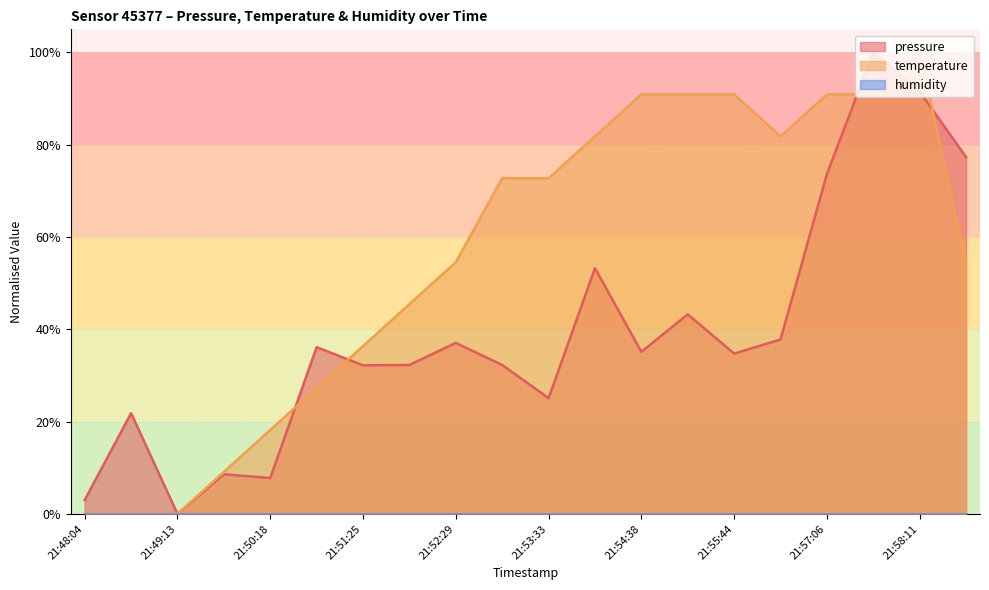

Between 21:50:18 and 21:53:33, which series saw the biggest shift?

temperature